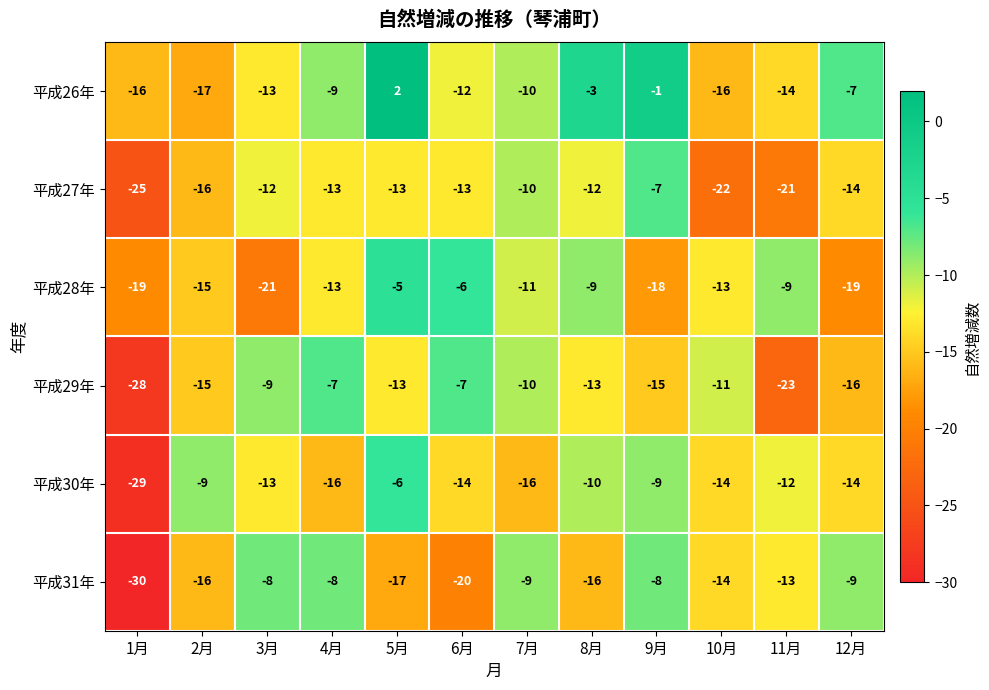

Which series has the largest total across all categories?

平成26年